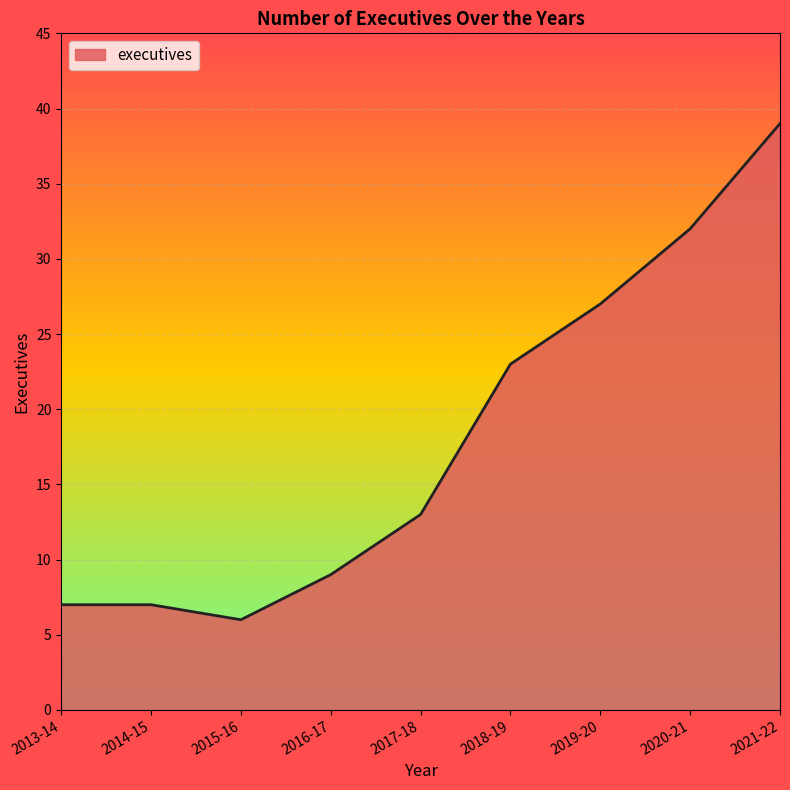

What is the approximate value at 2017-18, to the nearest 10?

10